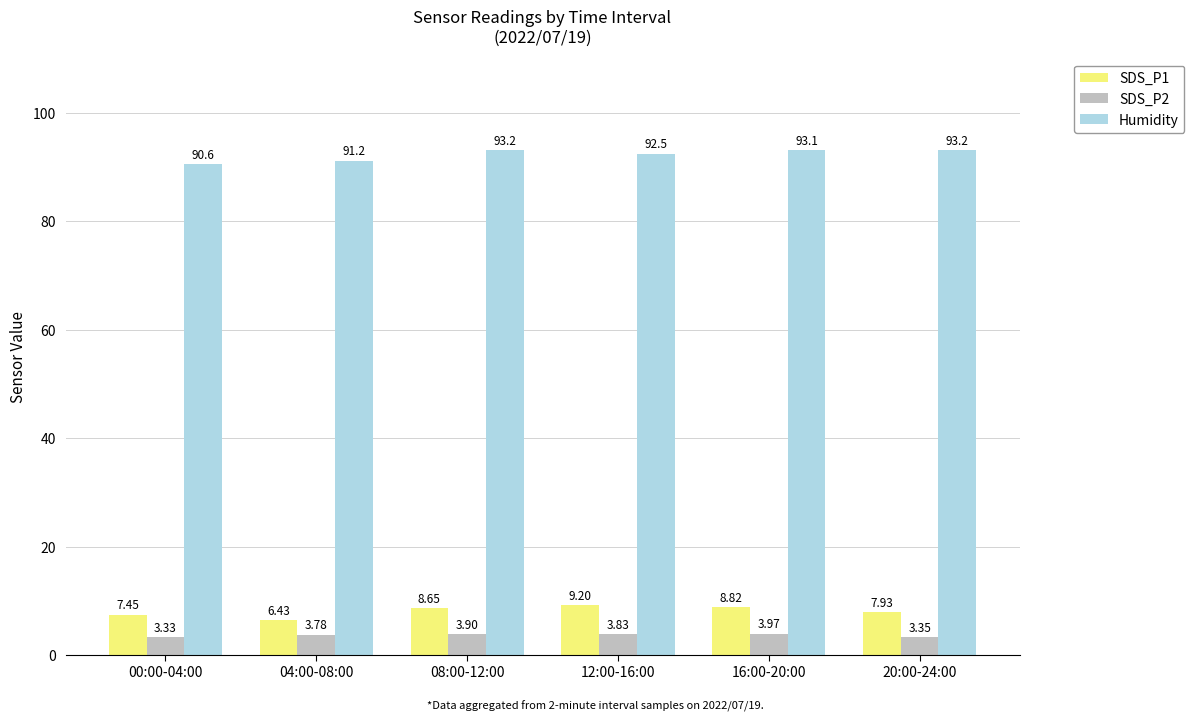

At which category is the sum across all series the highest?

16:00-20:00